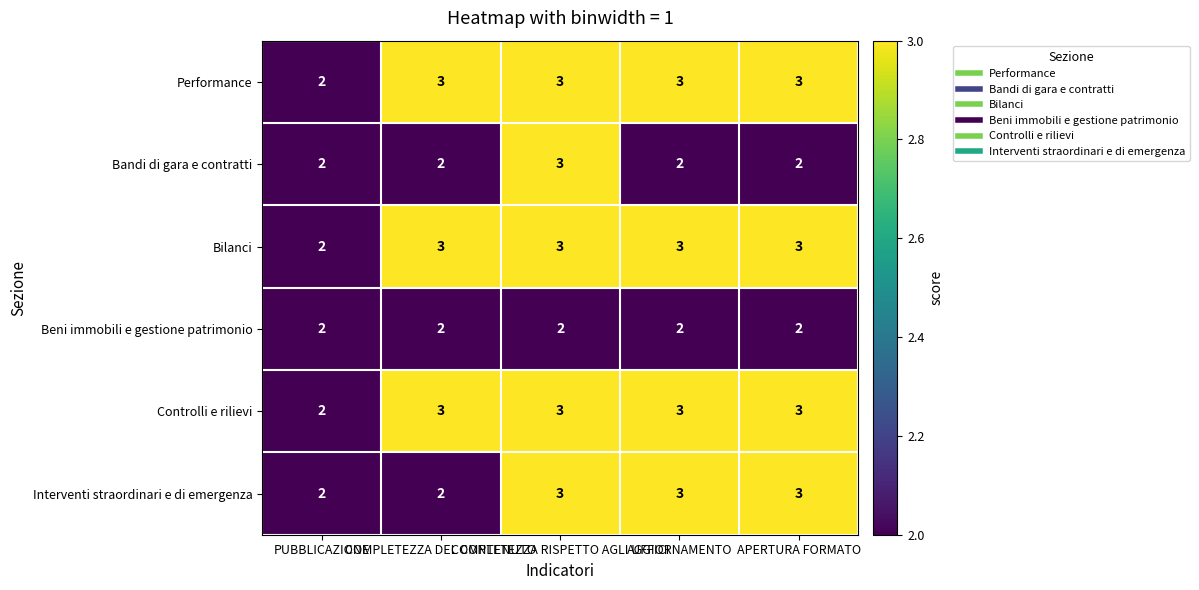

What is the average value of the Interventi straordinari e di emergenza series?

3